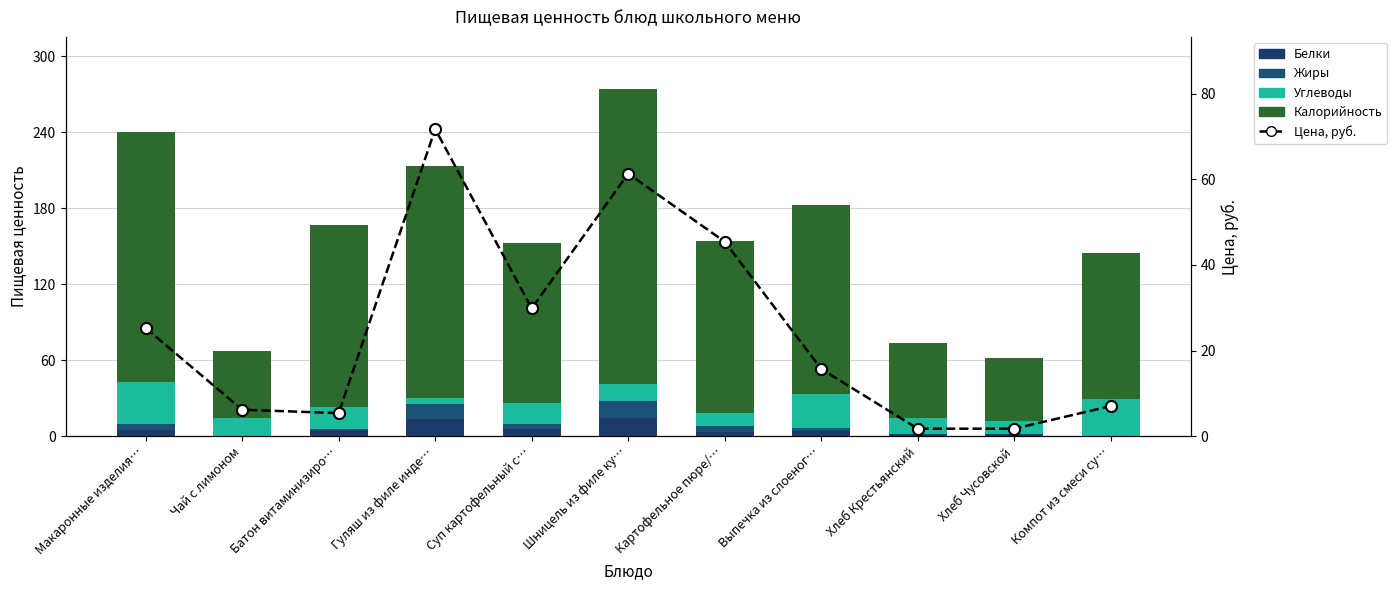

What position from the left is Выпечка из слоеног…?

8